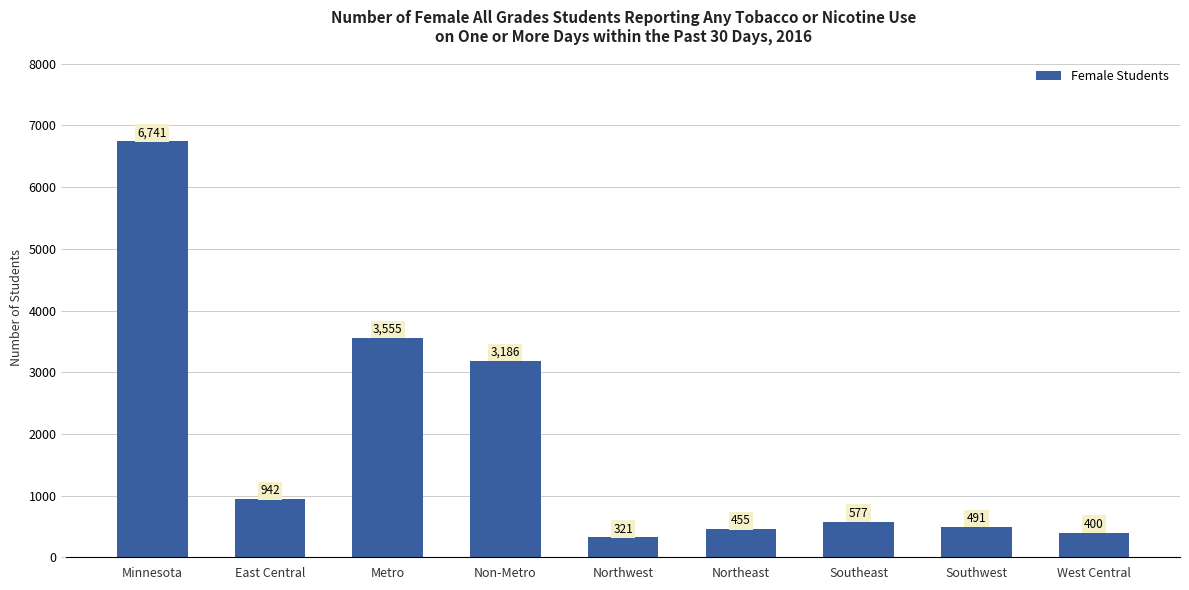

Rank the categories by value from highest to lowest.

Minnesota, Metro, Non-Metro, East Central, Southeast, Southwest, Northeast, West Central, Northwest